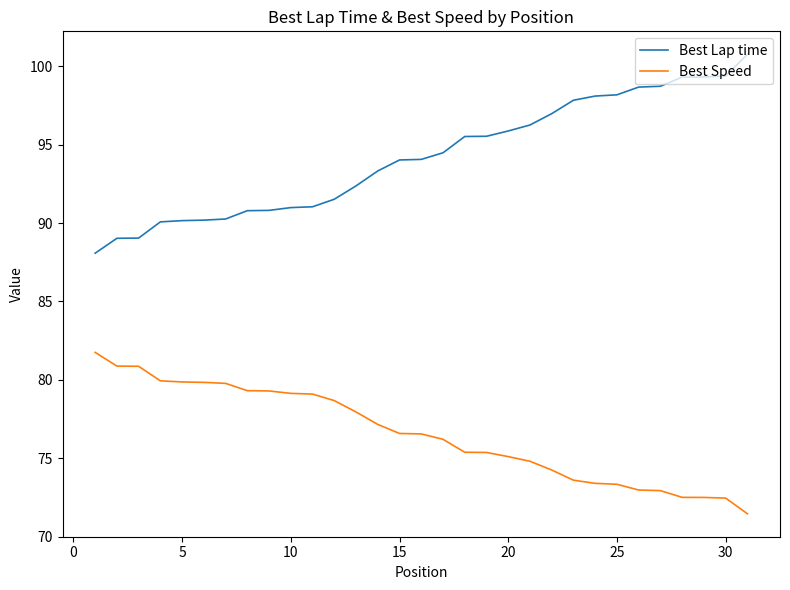

True or false: Best Lap time and Best Speed cross at least once.

False